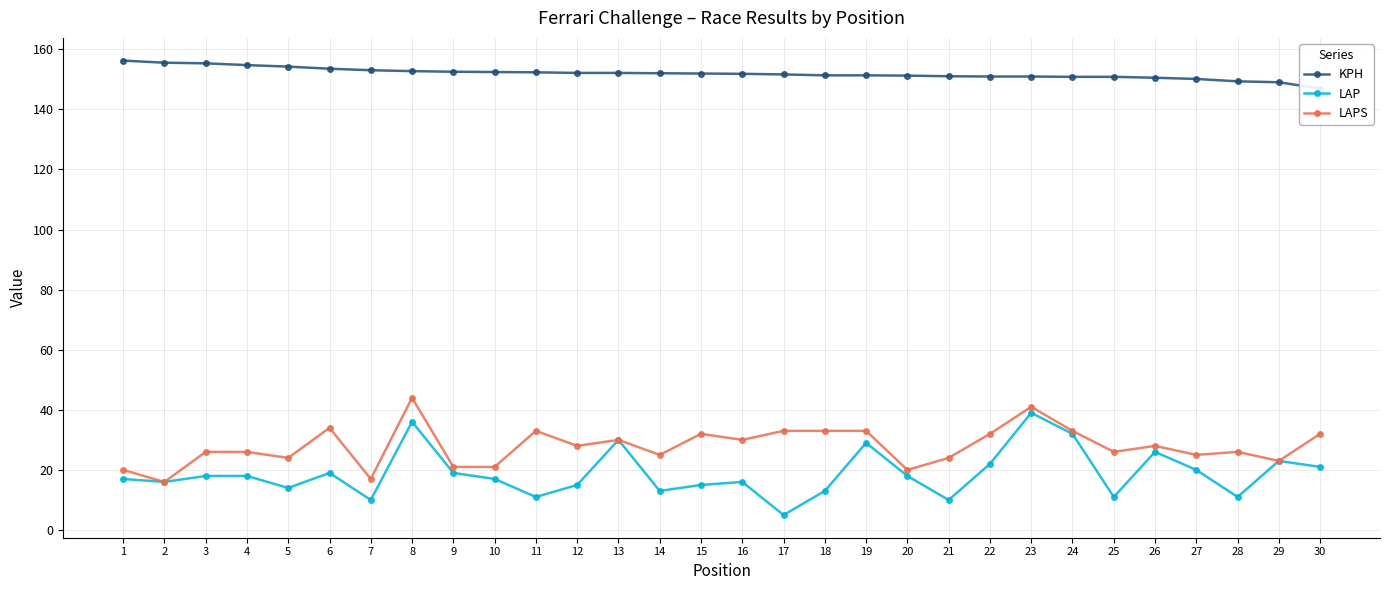

What is the total value across all series at 20?

189.2